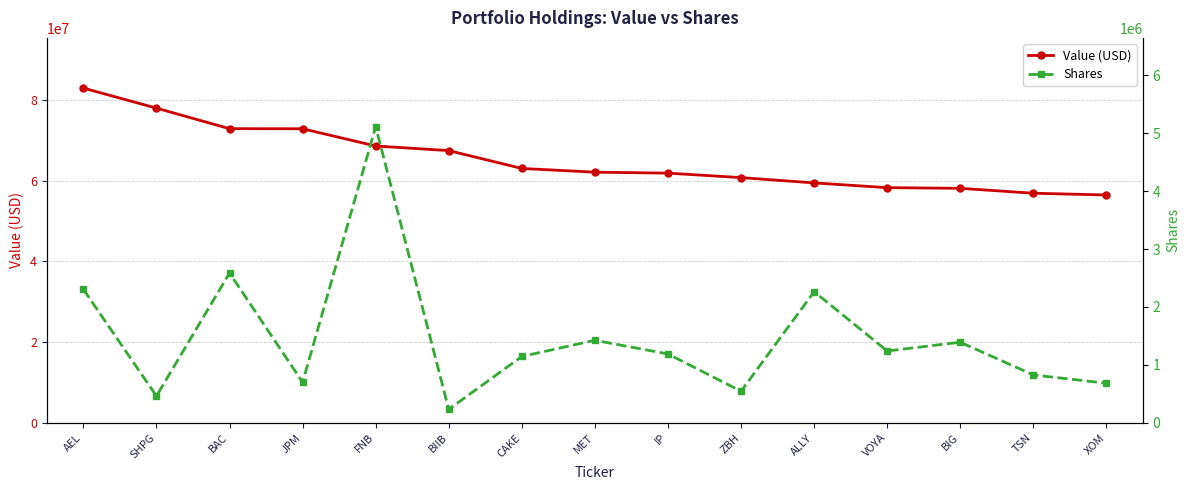

Reading left to right, transcribe all the data shown in this chart.

Value (USD): AEL=82966000	SHPG=77999000	BAC=72907000	JPM=72886000	FNB=68613000	BIIB=67471000	CAKE=63041000	MET=62125000	IP=61887000	ZBH=60774000	ALLY=59464000	VOYA=58286000	BIG=58121000	TSN=56903000	XOM=56471000
Shares: AEL=2304616	SHPG=462077	BAC=2586271	JPM=699480	FNB=5112705	BIIB=232465	CAKE=1144957	MET=1424891	IP=1188309	ZBH=545354	ALLY=2263580	VOYA=1240137	BIG=1391117	TSN=826474	XOM=682594